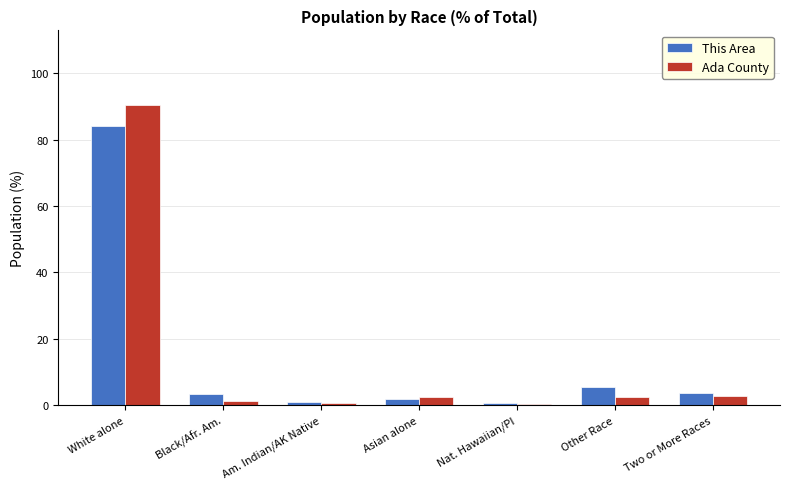

What is the maximum value for Ada County?

90.3